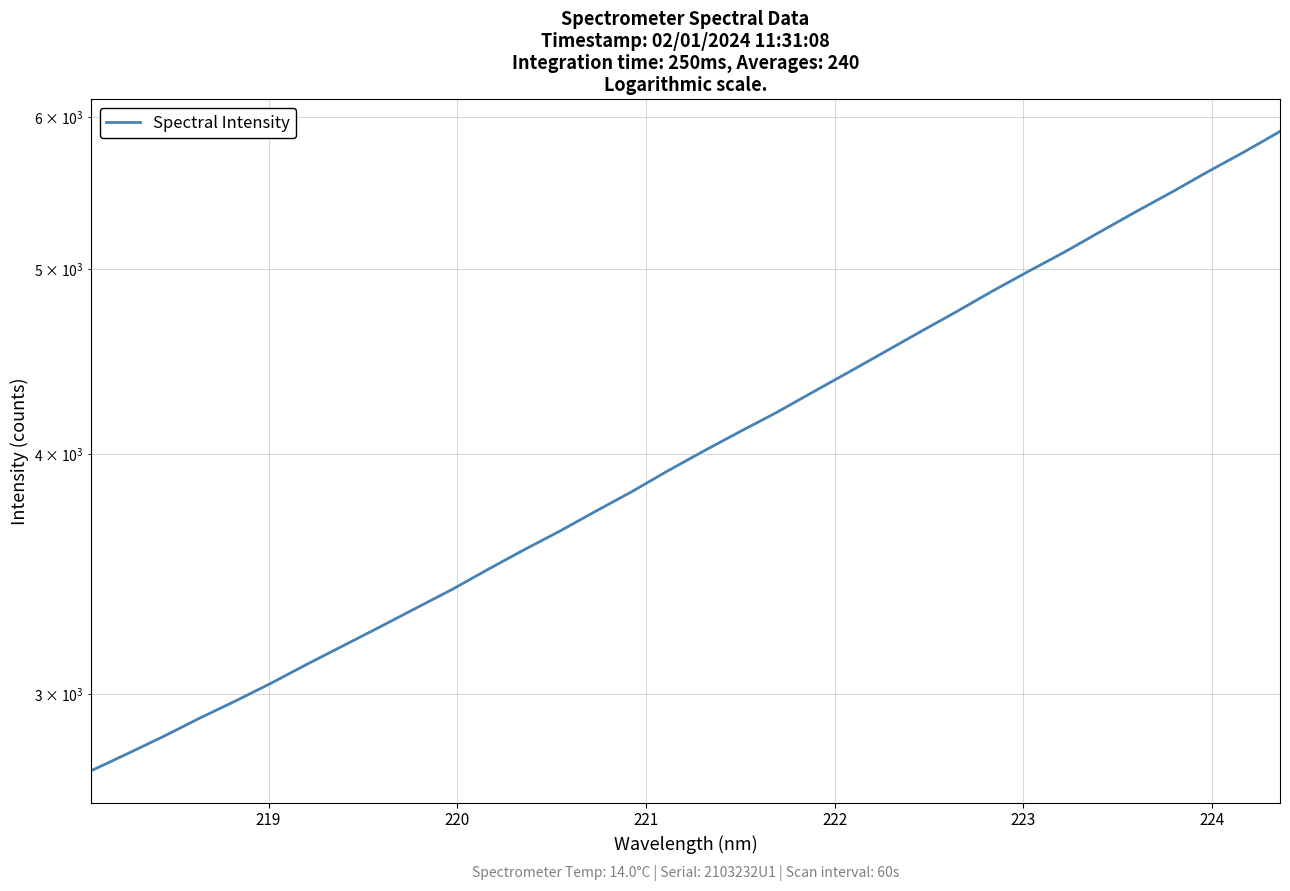

The value at 218 is 3724.8. True or false?

False